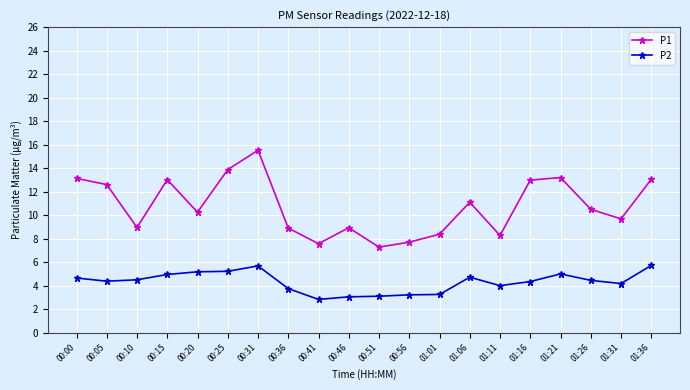

What is the lowest value of the P2 series?

2.8